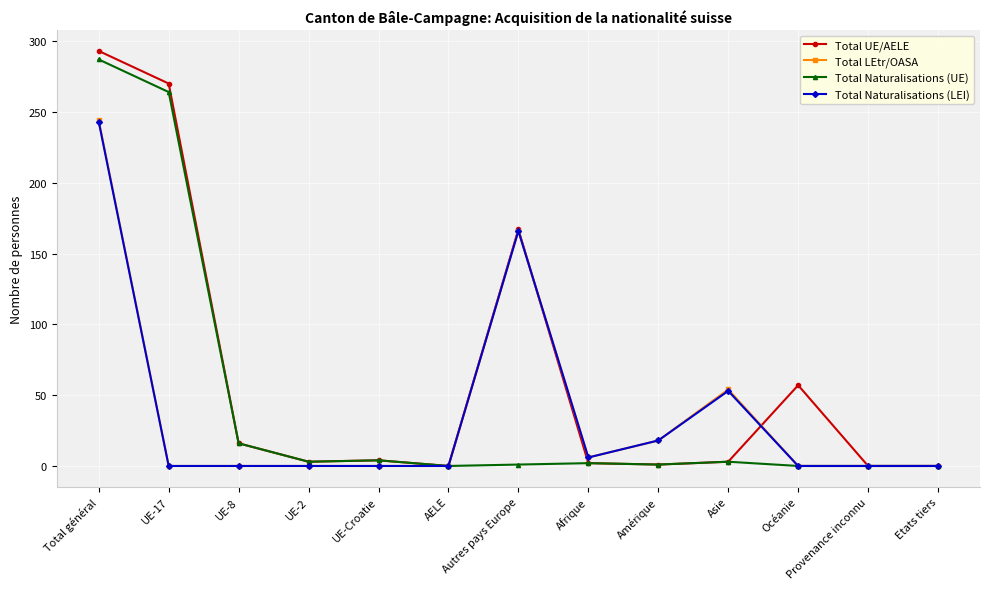

What is the highest value of the Total LEtr/OASA series?

244